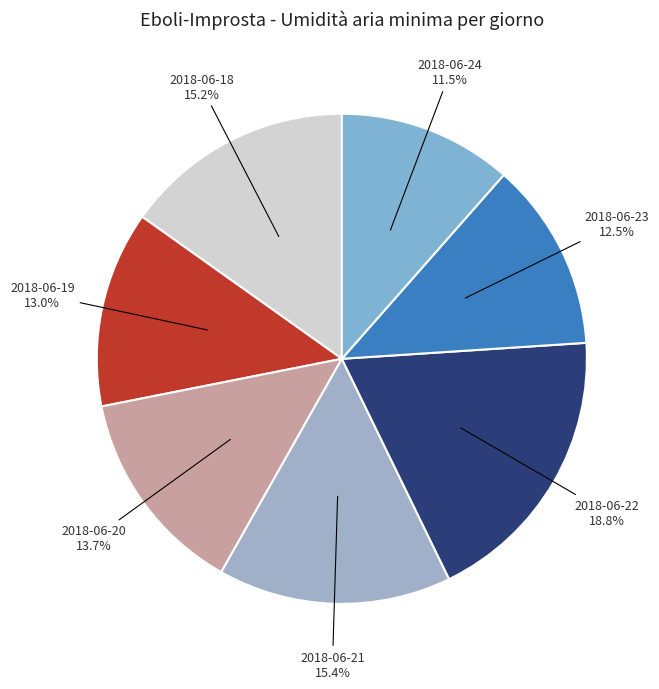

Is there a majority slice in this chart?

No